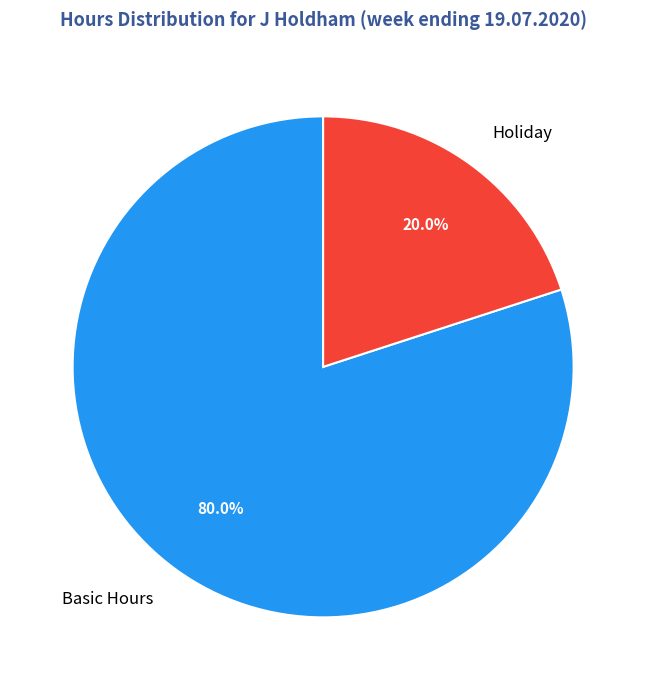

Which slice is the smallest?

Holiday